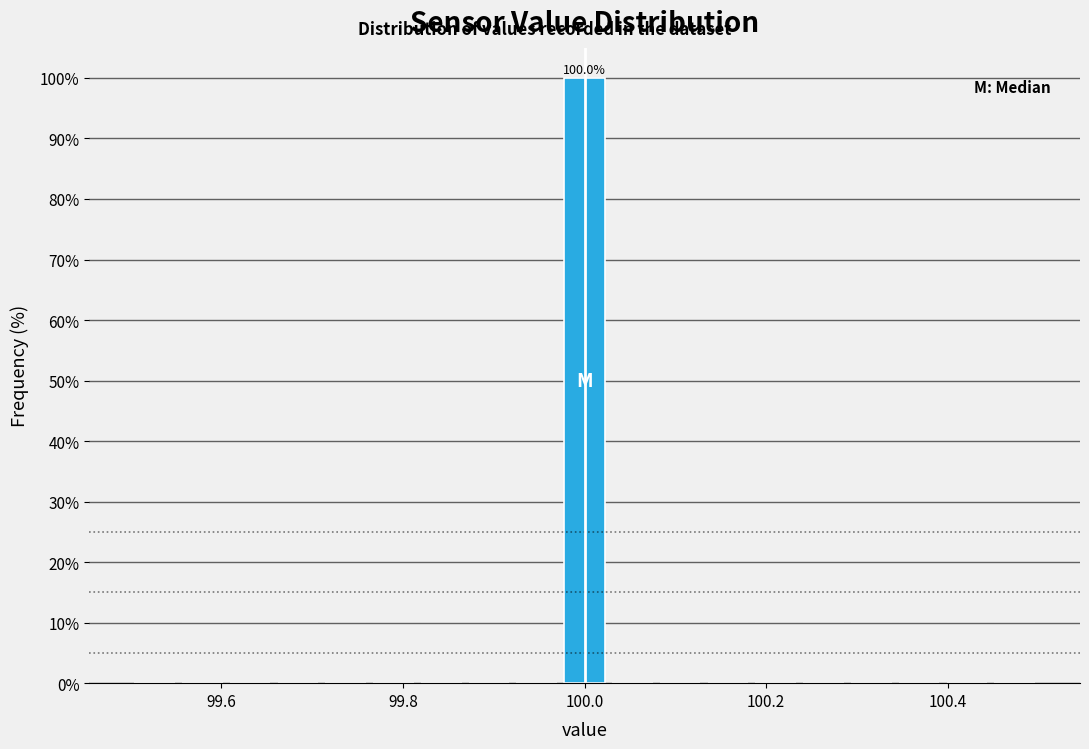

Around what value on the x-axis is the tallest bar? Give the approximate position of its centre, as read against the axis.

100.00